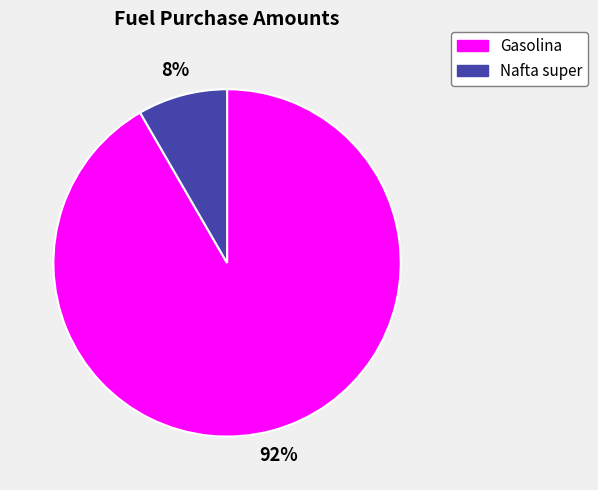

Rank the categories by value from lowest to highest.

Nafta super, Gasolina